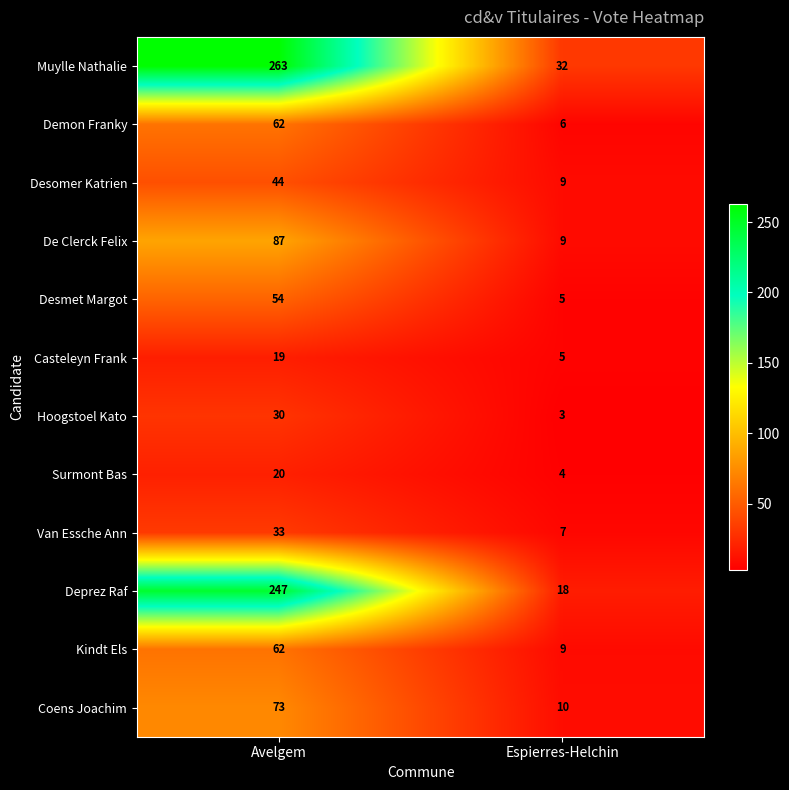

What is the sum of all De Clerck Felix values?

96